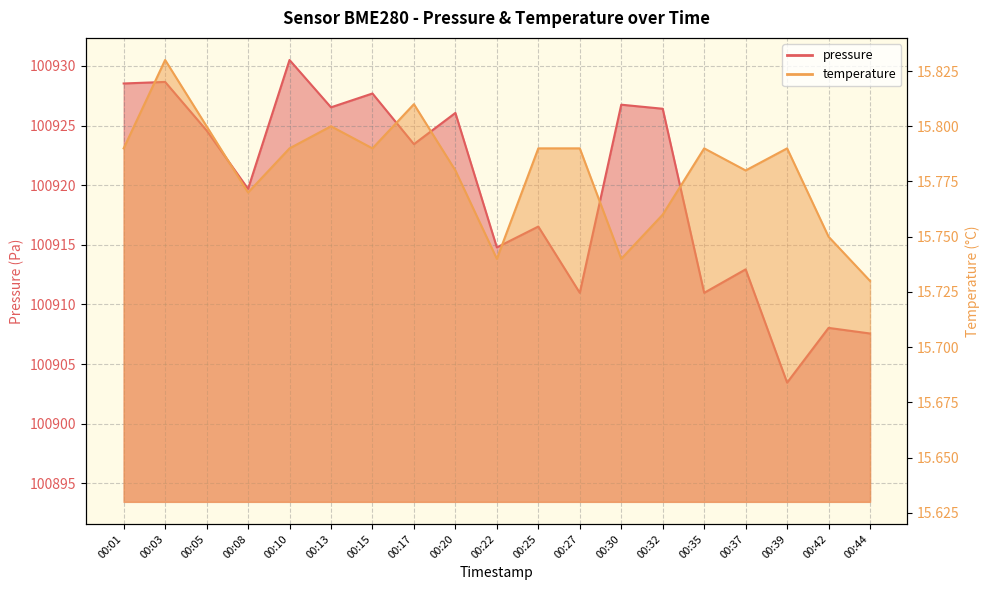

True or false: temperature and pressure intersect in this chart.

False